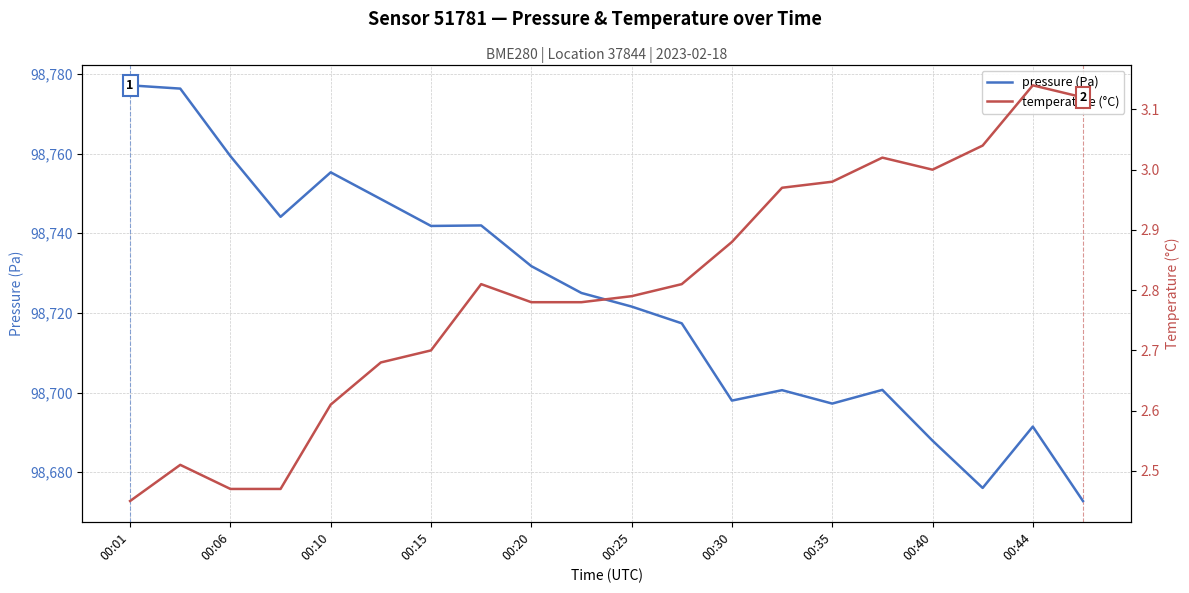

The value of pressure (Pa) at 00:40 is 135448.7. True or false?

False